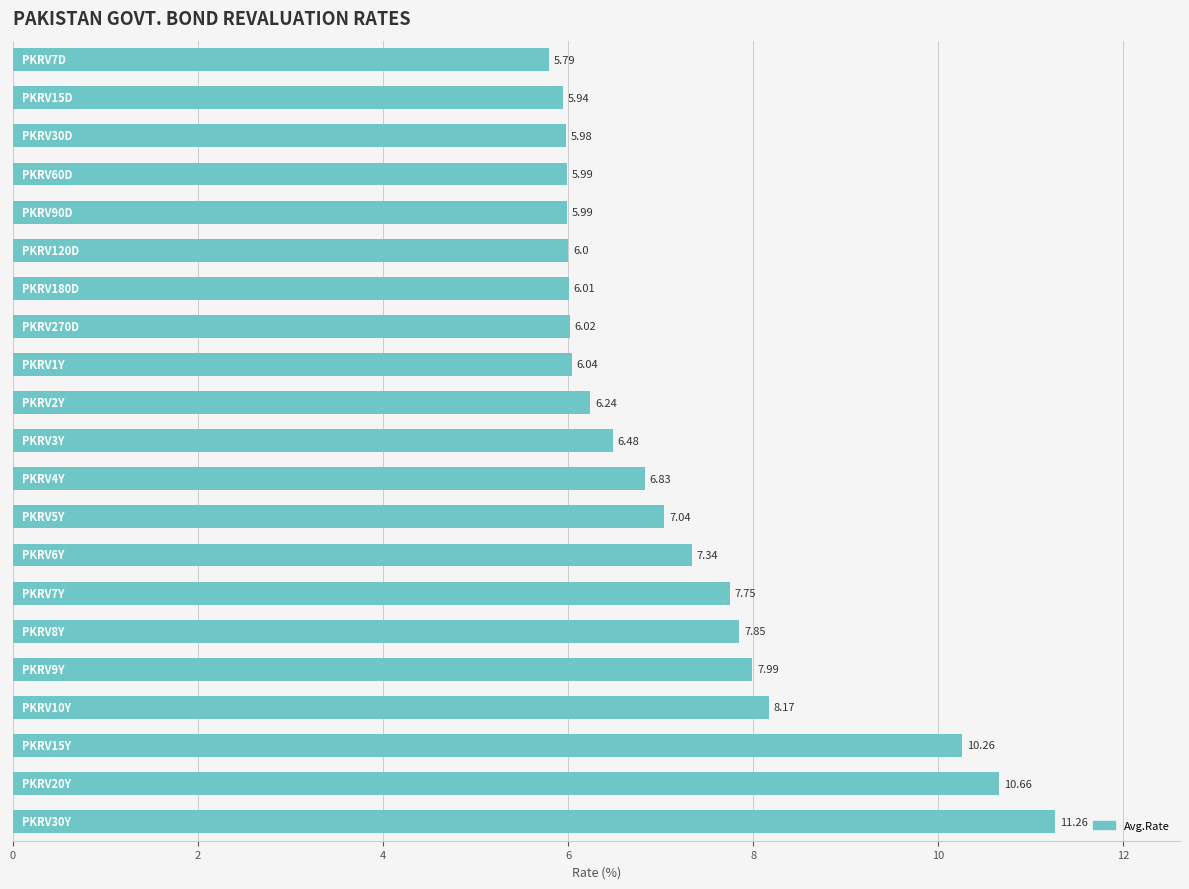

What is the minimum value shown in the chart?

5.8